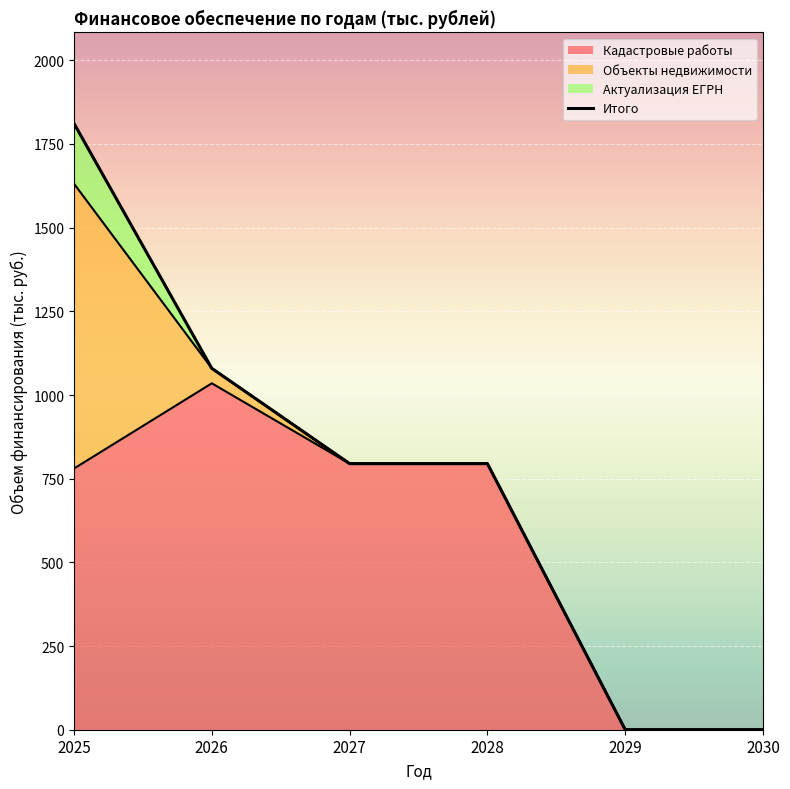

What is the spread (max minus min) of values at 2026?

1034.9